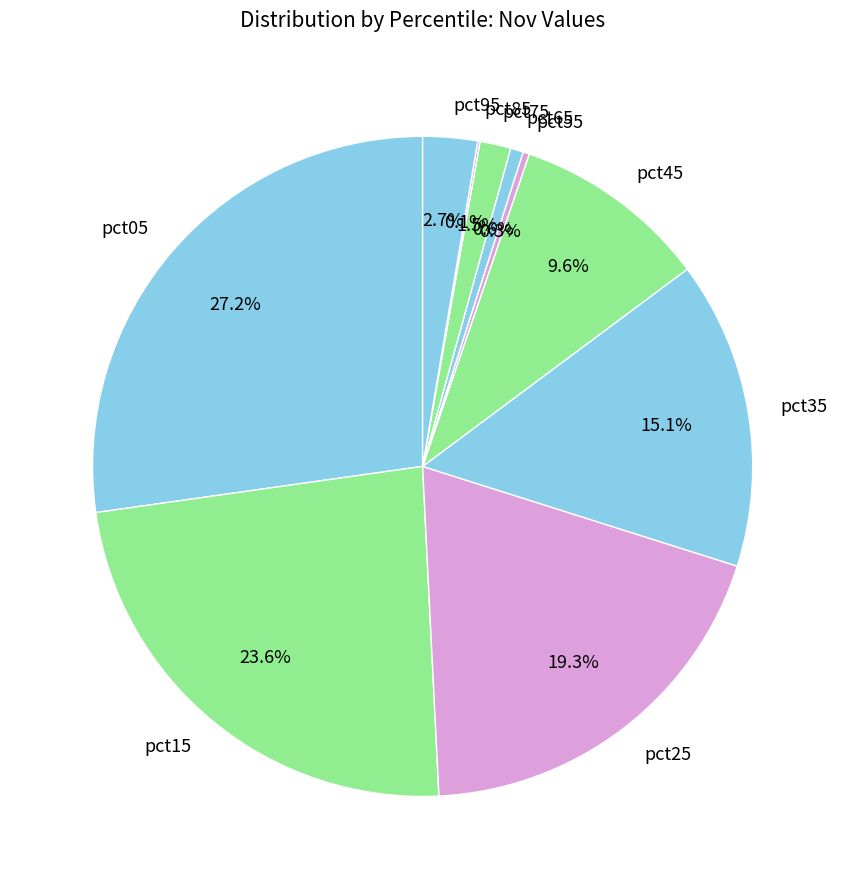

What is the largest slice in the pie chart?

pct05